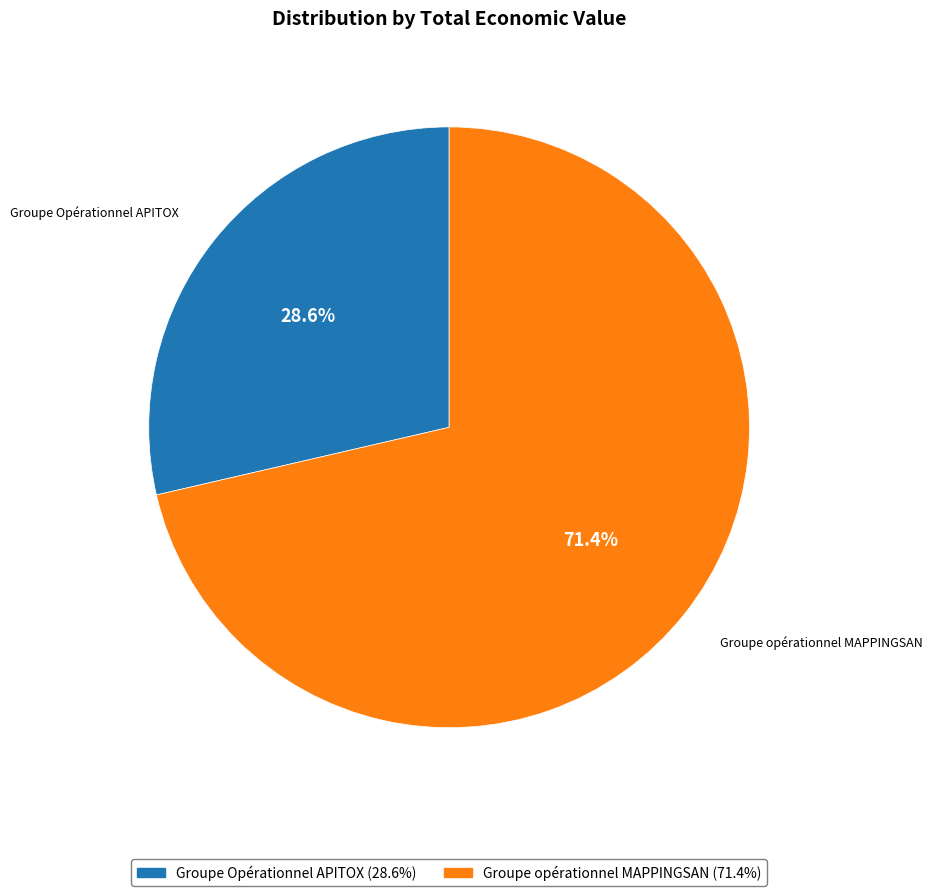

Between Groupe opérationnel MAPPINGSAN and Groupe Opérationnel APITOX, which is larger?

Groupe opérationnel MAPPINGSAN